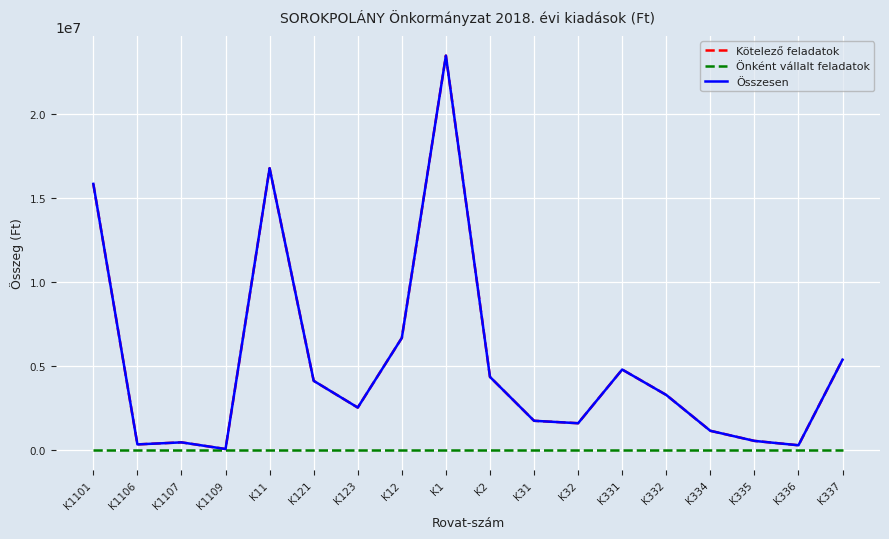

What is the greatest value displayed?

23466361